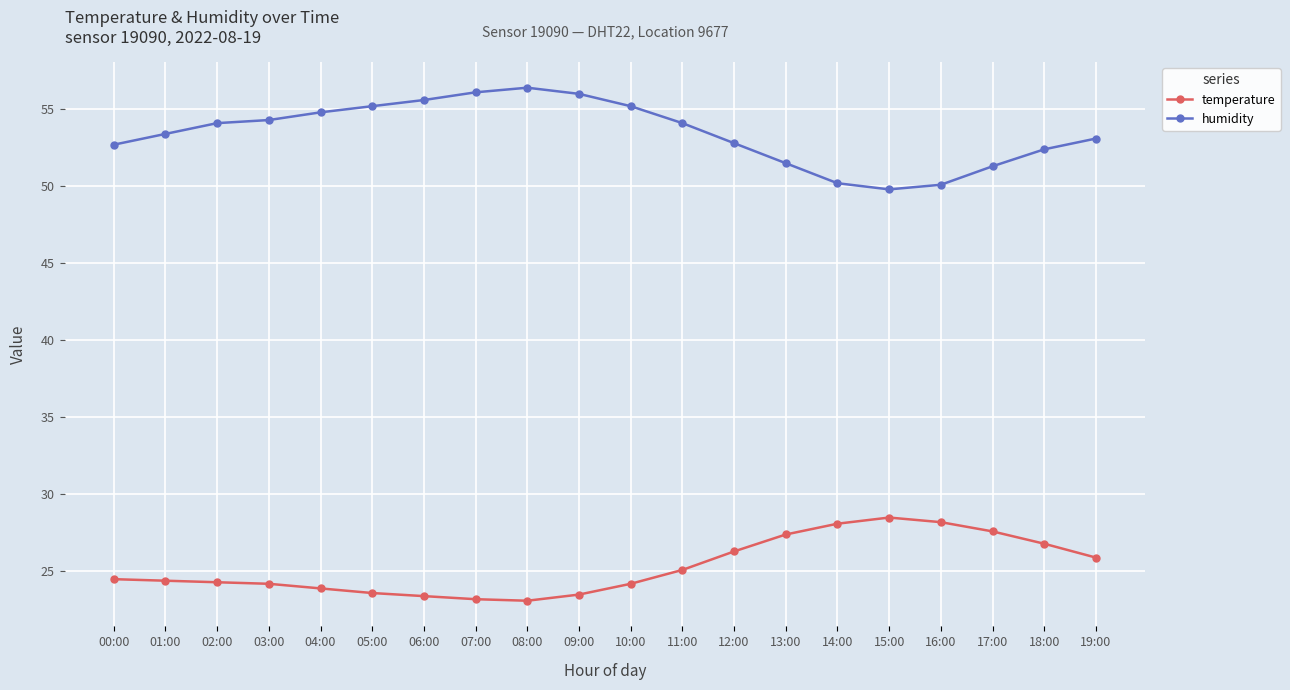

What is the minimum value shown in the chart?

23.1